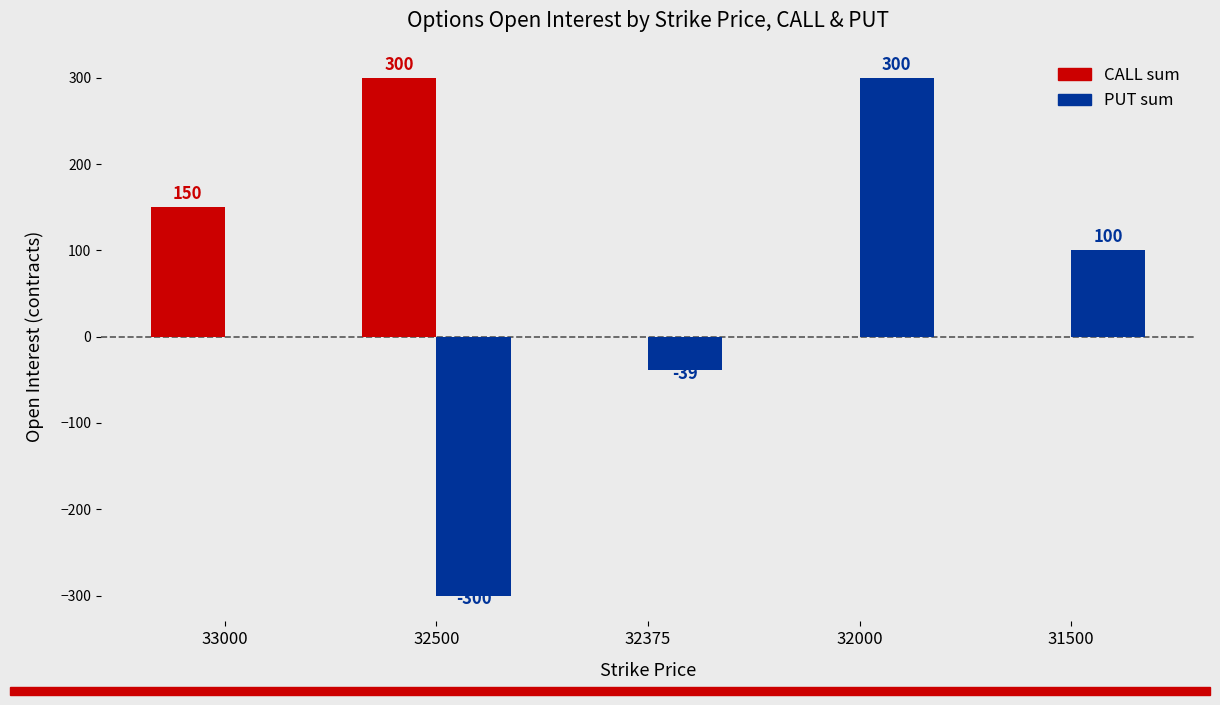

Are the bars grouped side by side (vs. stacked)?

Yes